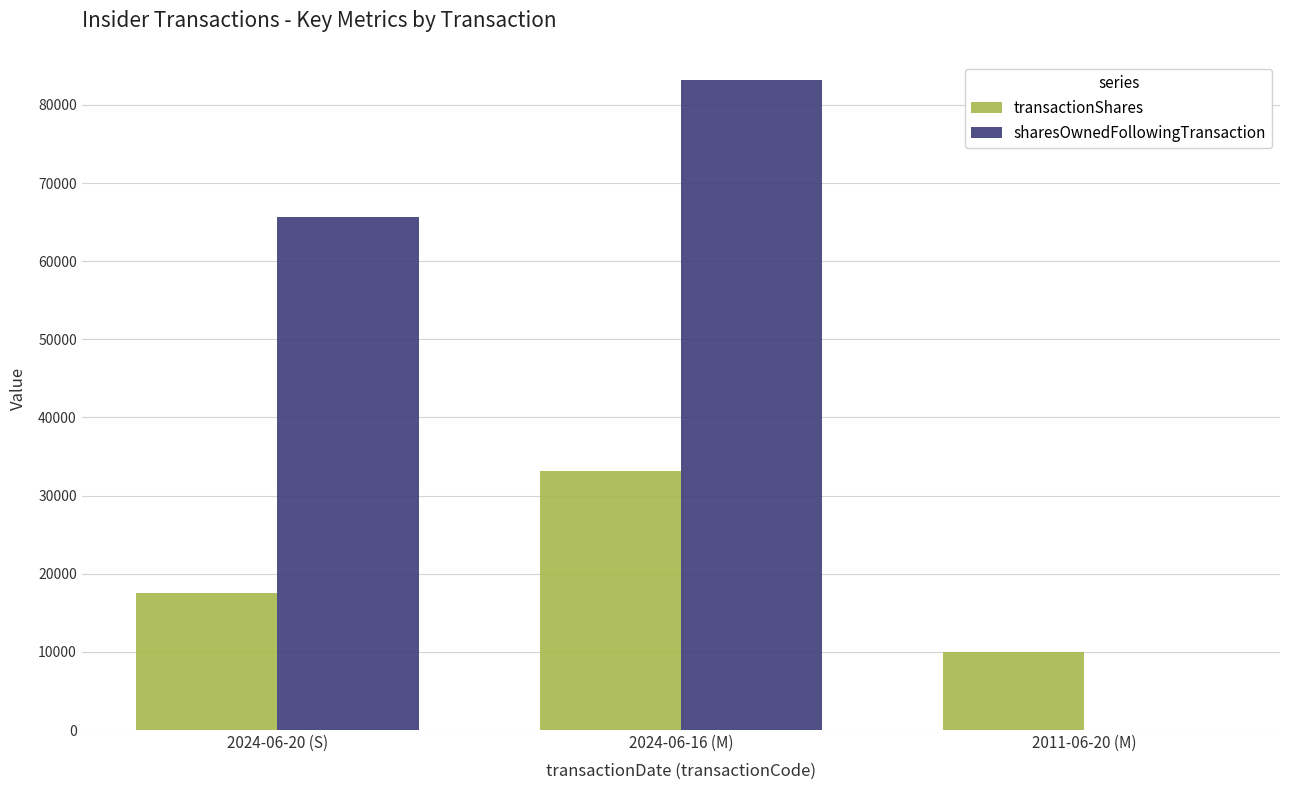

True or false: sharesOwnedFollowingTransaction has a value of 39509 at 2011-06-20 (M).

False